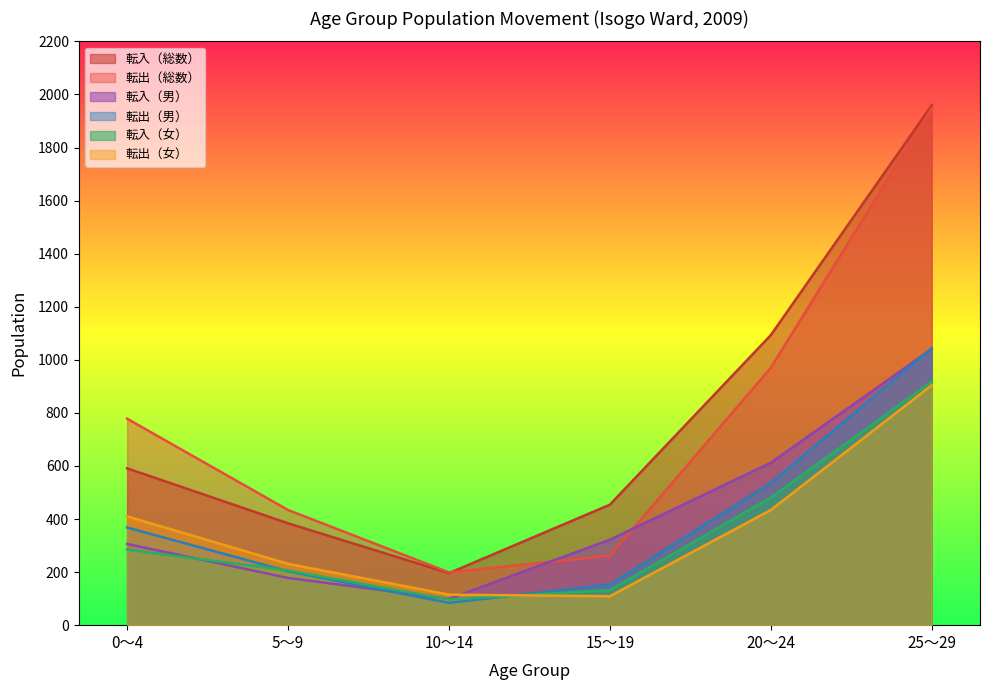

How many values in the 転出（男） series exceed 368?

2